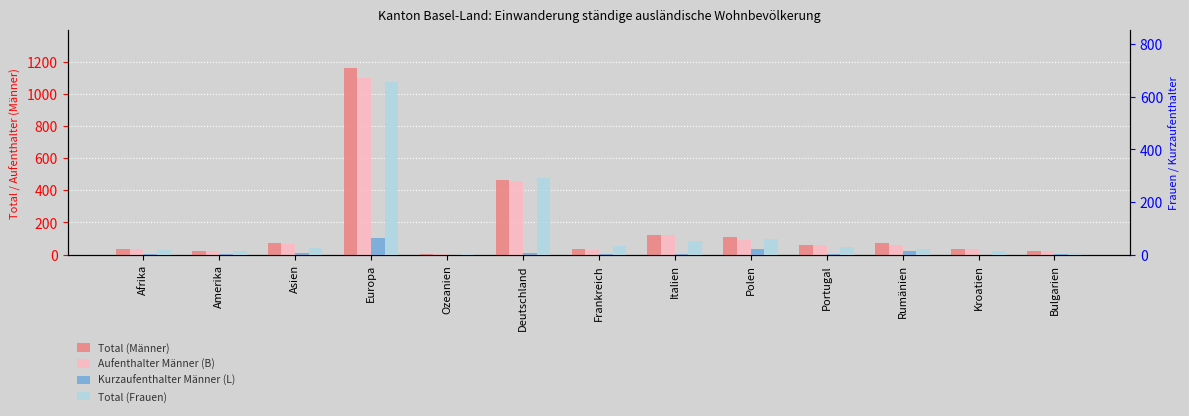

What is the difference between the Kurzaufenthalter Männer (L) values at Europa and Portugal?

60